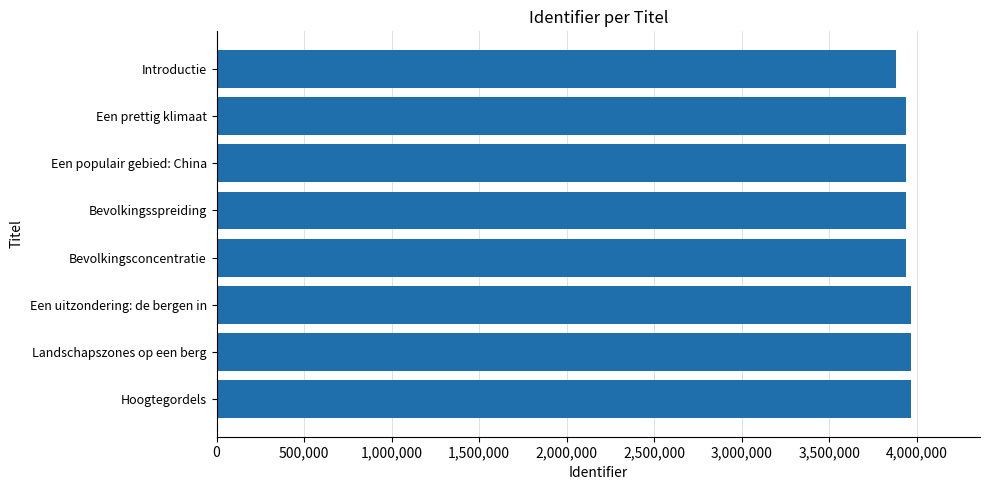

What is the smallest value displayed?

3880060